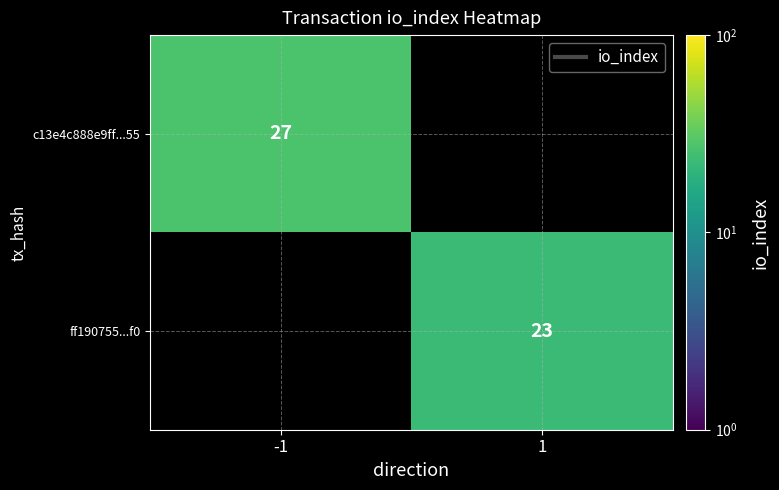

The value of c13e4c888e9ff...55 at -1 is 17. True or false?

False